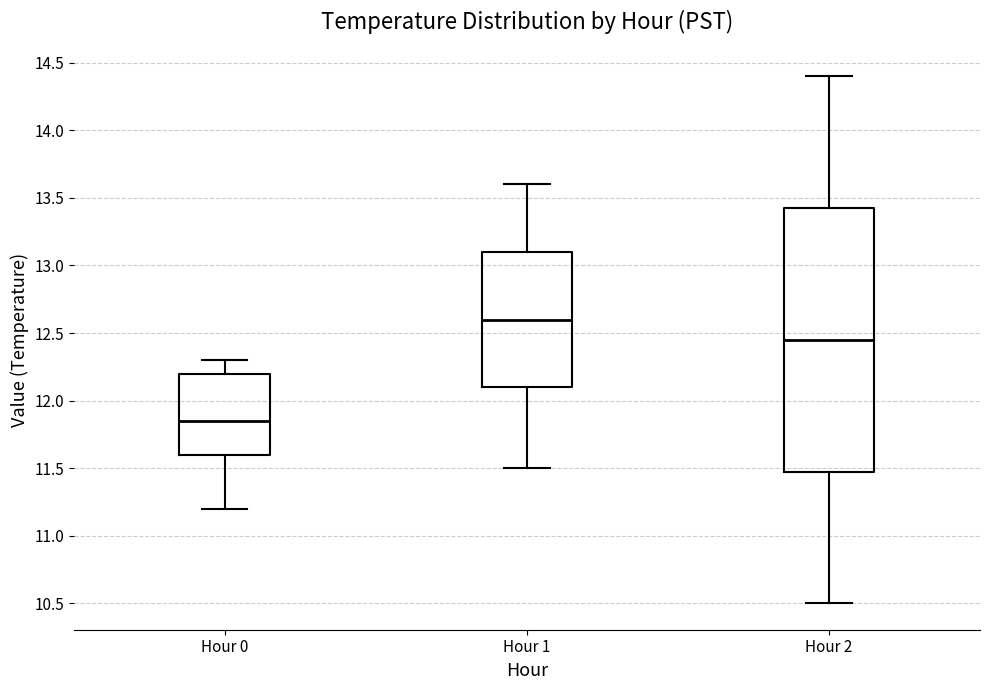

Comparing the boxes themselves (not the whiskers), which one is the tallest?

Hour 2